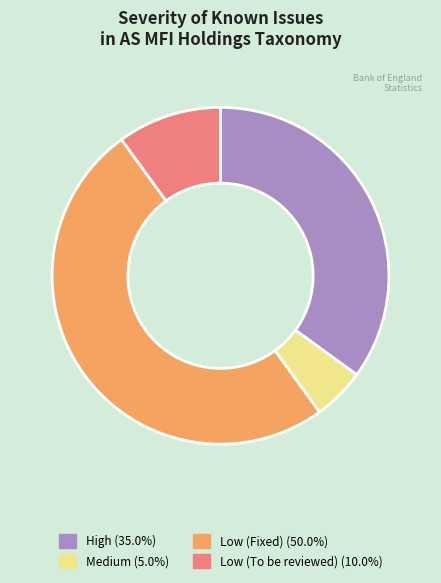

How many slices are in this pie chart?

4